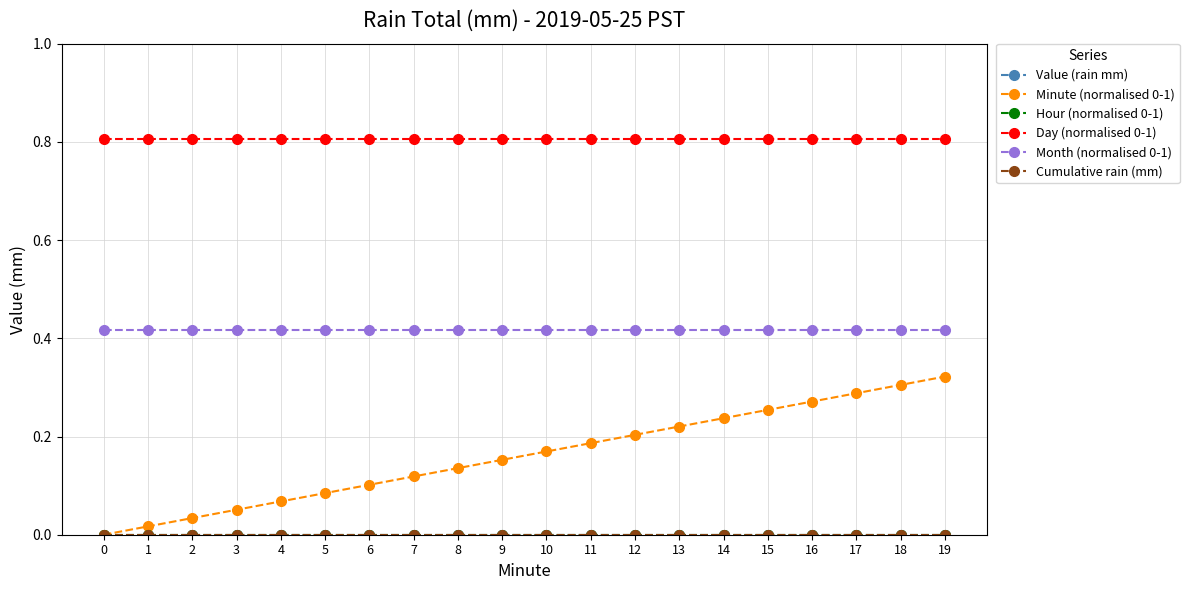

Rank the series by their maximum value, from highest to lowest.

Day (normalised 0-1), Month (normalised 0-1), Minute (normalised 0-1), Value (rain mm), Hour (normalised 0-1), Cumulative rain (mm)